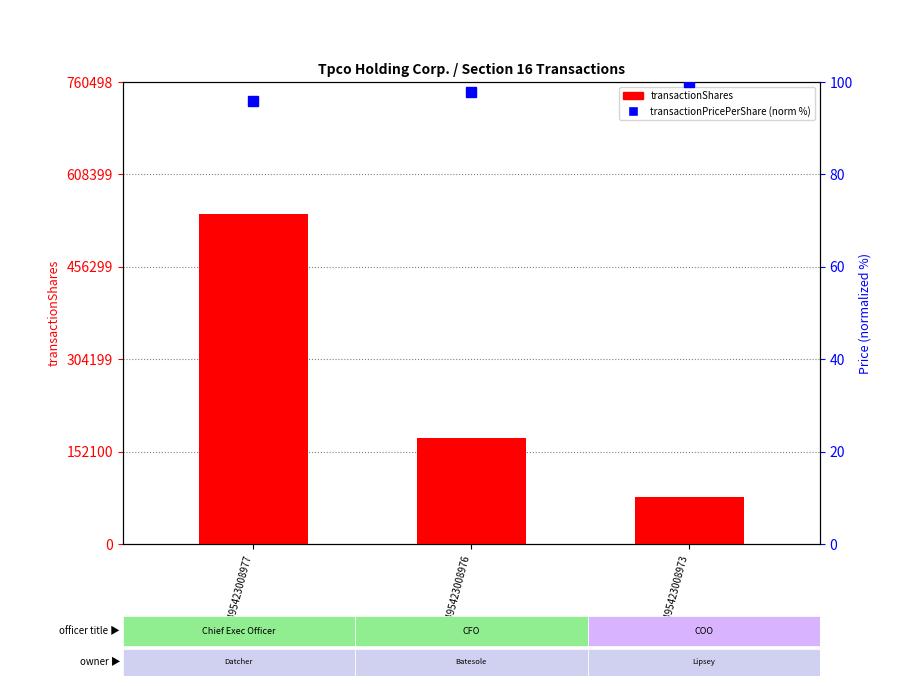

Does the chart contain stacked bars?

No